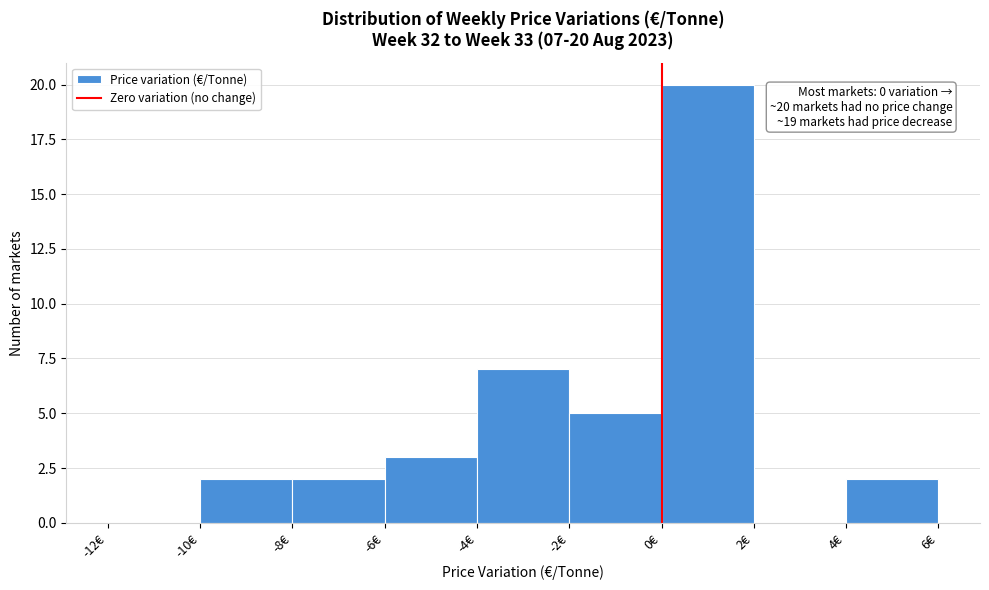

Over which range of the x-axis is the bar tallest?

0 to 2